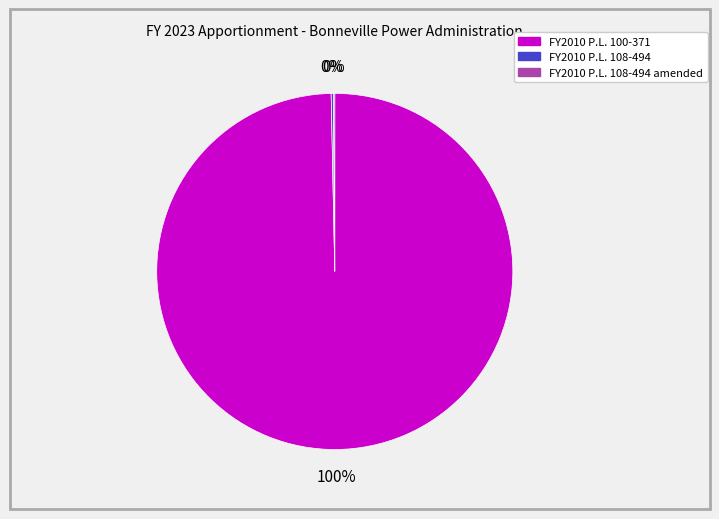

To the nearest percent, what is the difference between the largest and smallest slice percentages?

100%